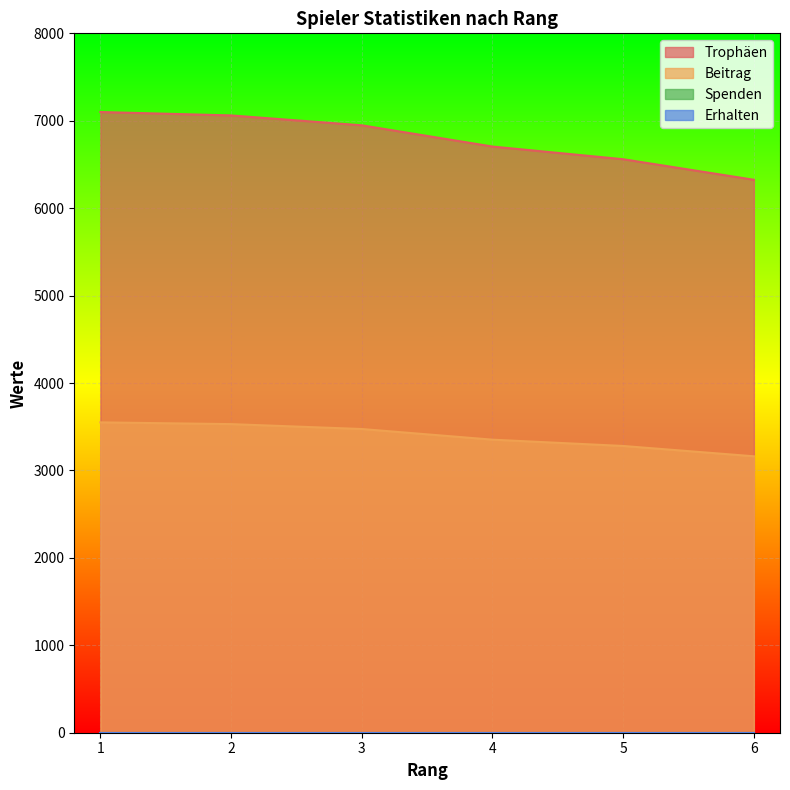

What is the total value across all series at 5?

9840